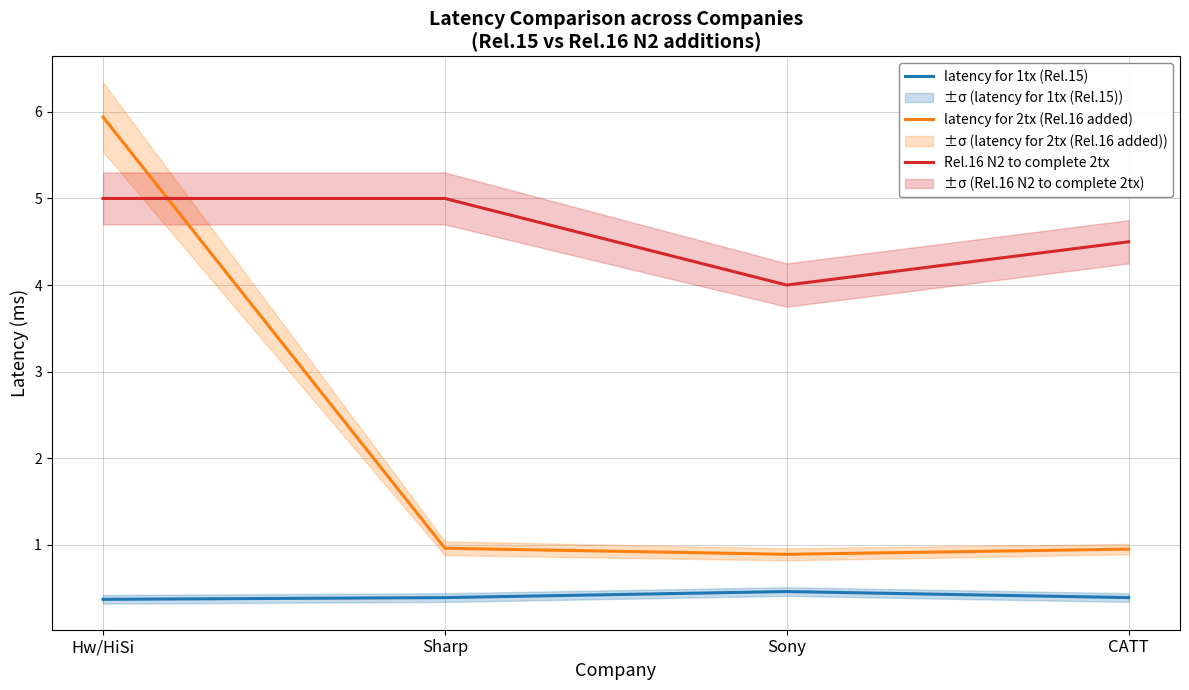

What is the average value of the Rel.16 N2 to complete 2tx series?

4.6